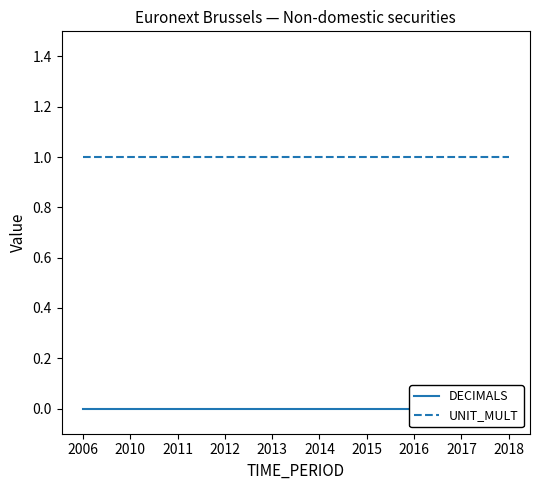

True or false: DECIMALS and UNIT_MULT cross at least once.

False